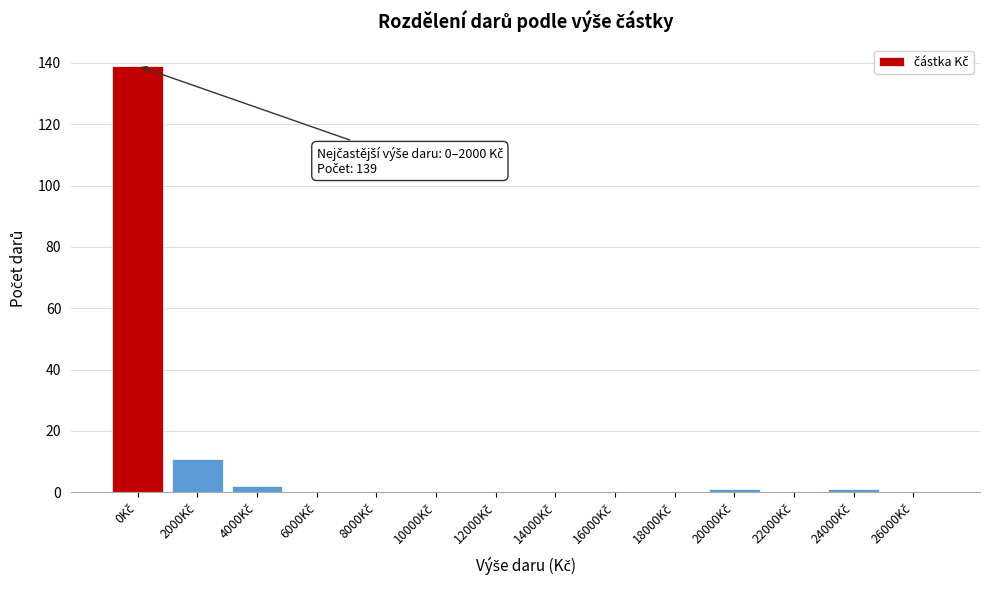

What is the sum of all values?

154